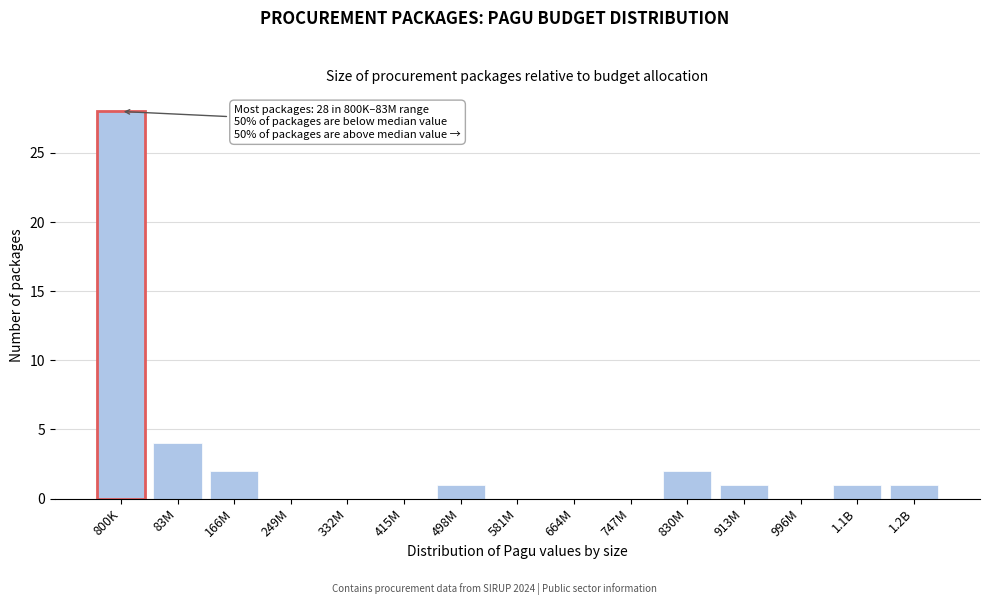

Reading left to right, transcribe all the data shown in this chart.

800K=28	83M=4	166M=2	249M=0	332M=0	415M=0	498M=1	581M=0	664M=0	747M=0	830M=2	913M=1	996M=0	1.1B=1	1.2B=1